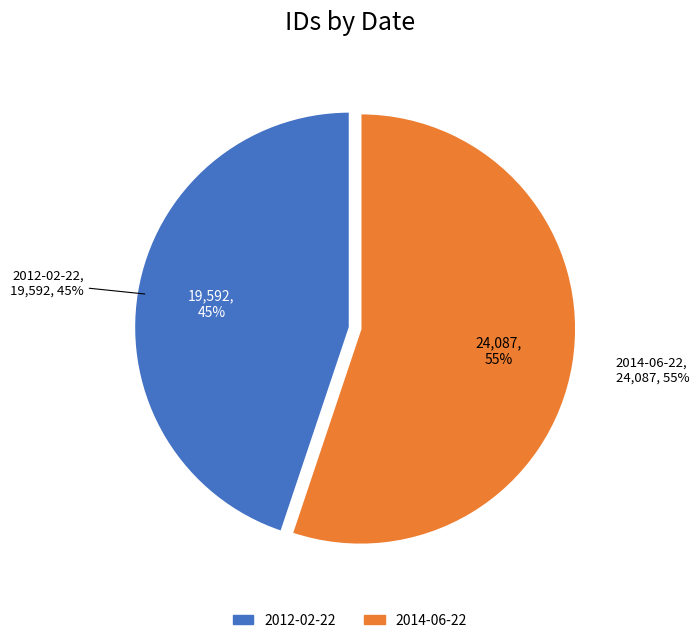

How many slices are in this pie chart?

2